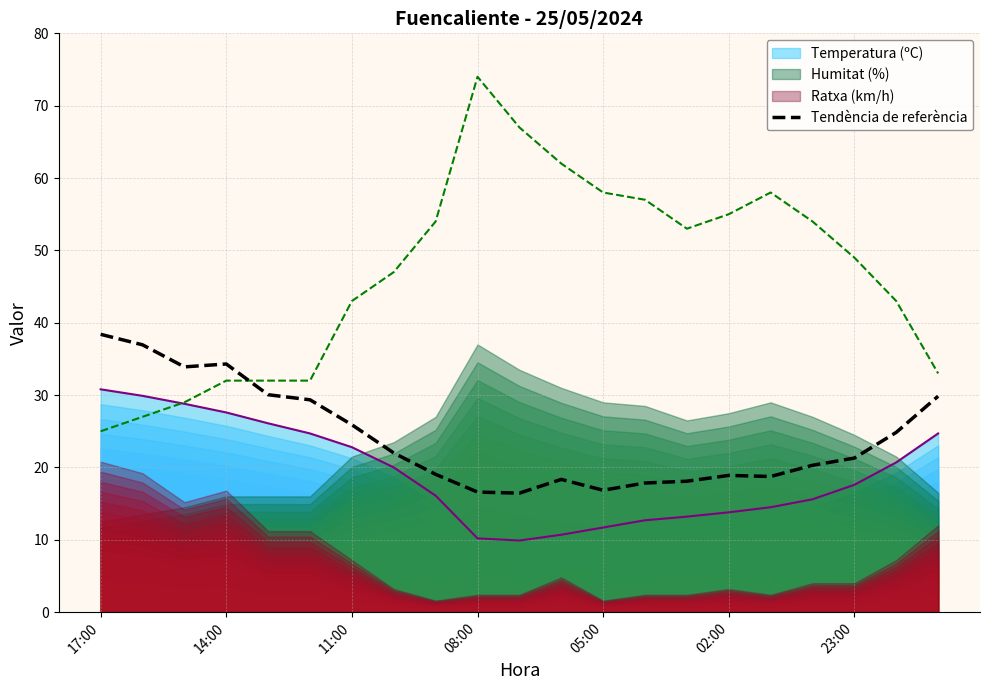

What is the difference between the second highest and second lowest values?

20.4